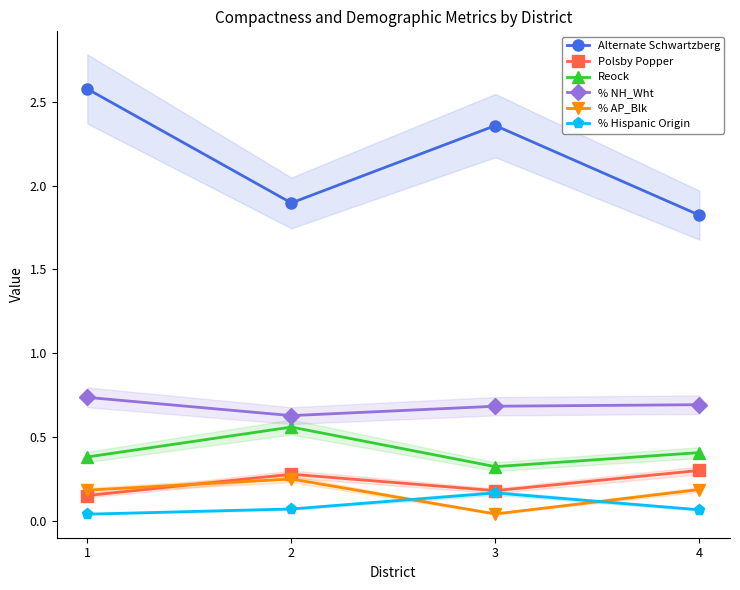

Which series has the largest range (max minus min)?

Alternate Schwartzberg